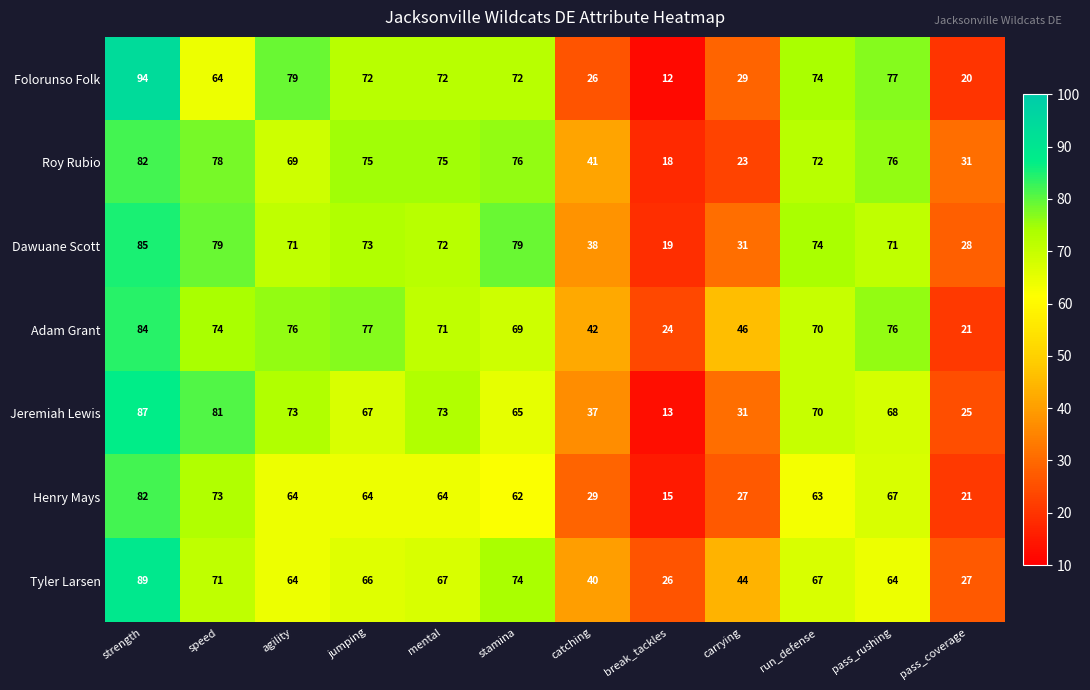

Which series changed the most between strength and speed?

Folorunso Folk